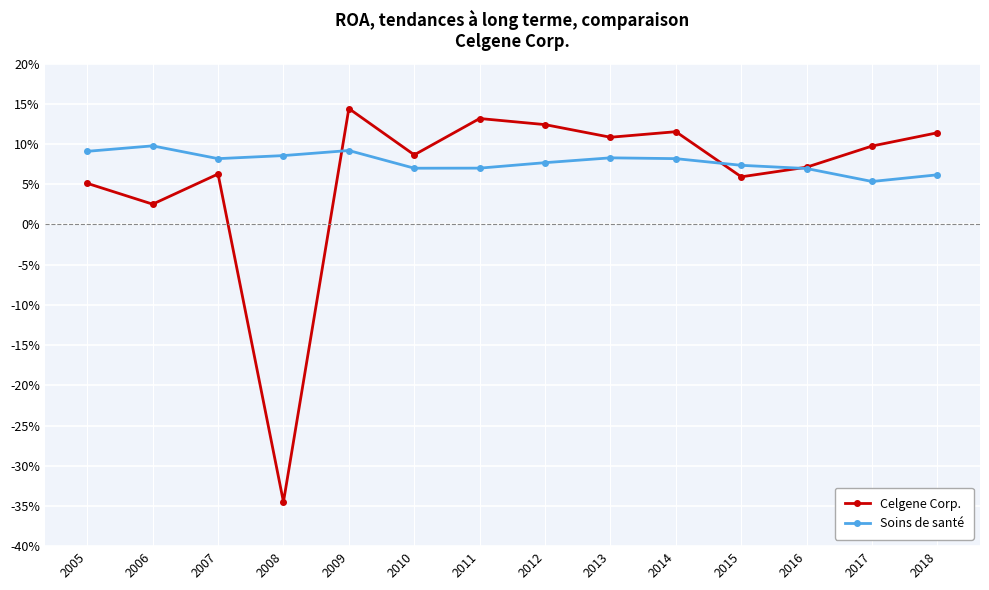

What is the value of the Celgene Corp. point at the 12th from the left?

0.1